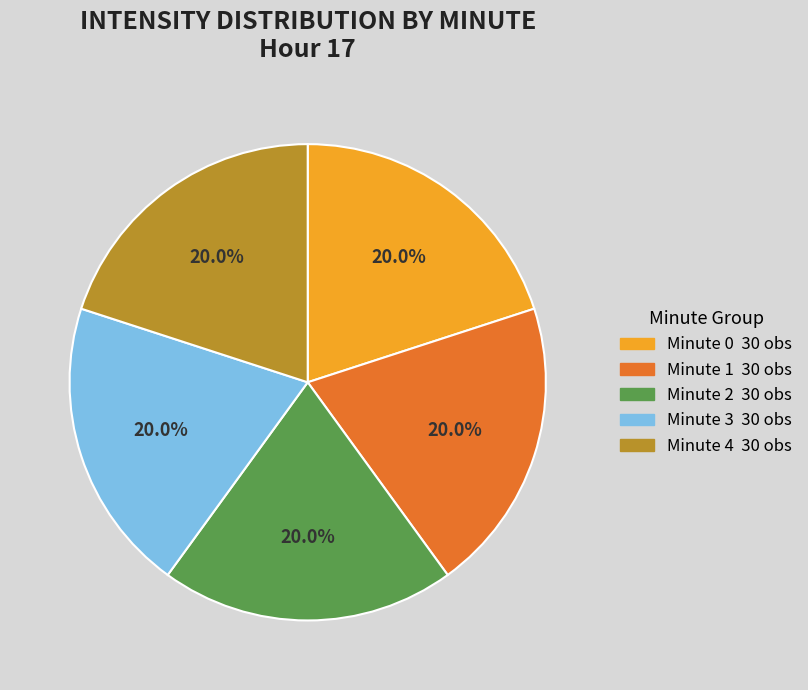

Does any single category account for the majority?

No